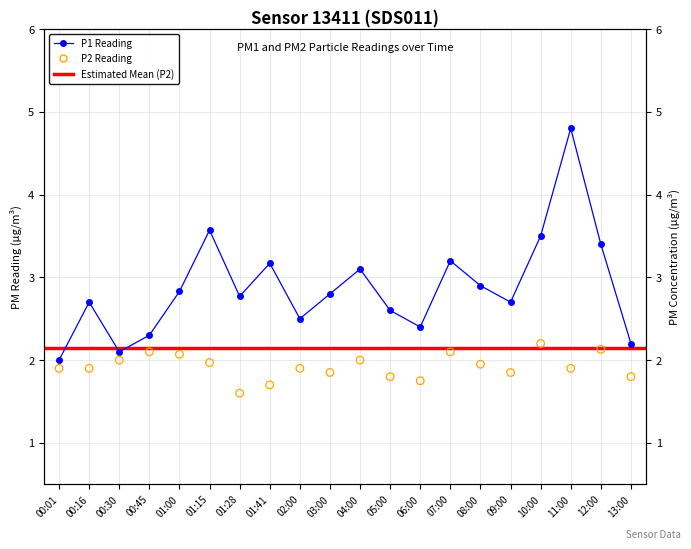

At how many categories does at least one series exceed 4?

1